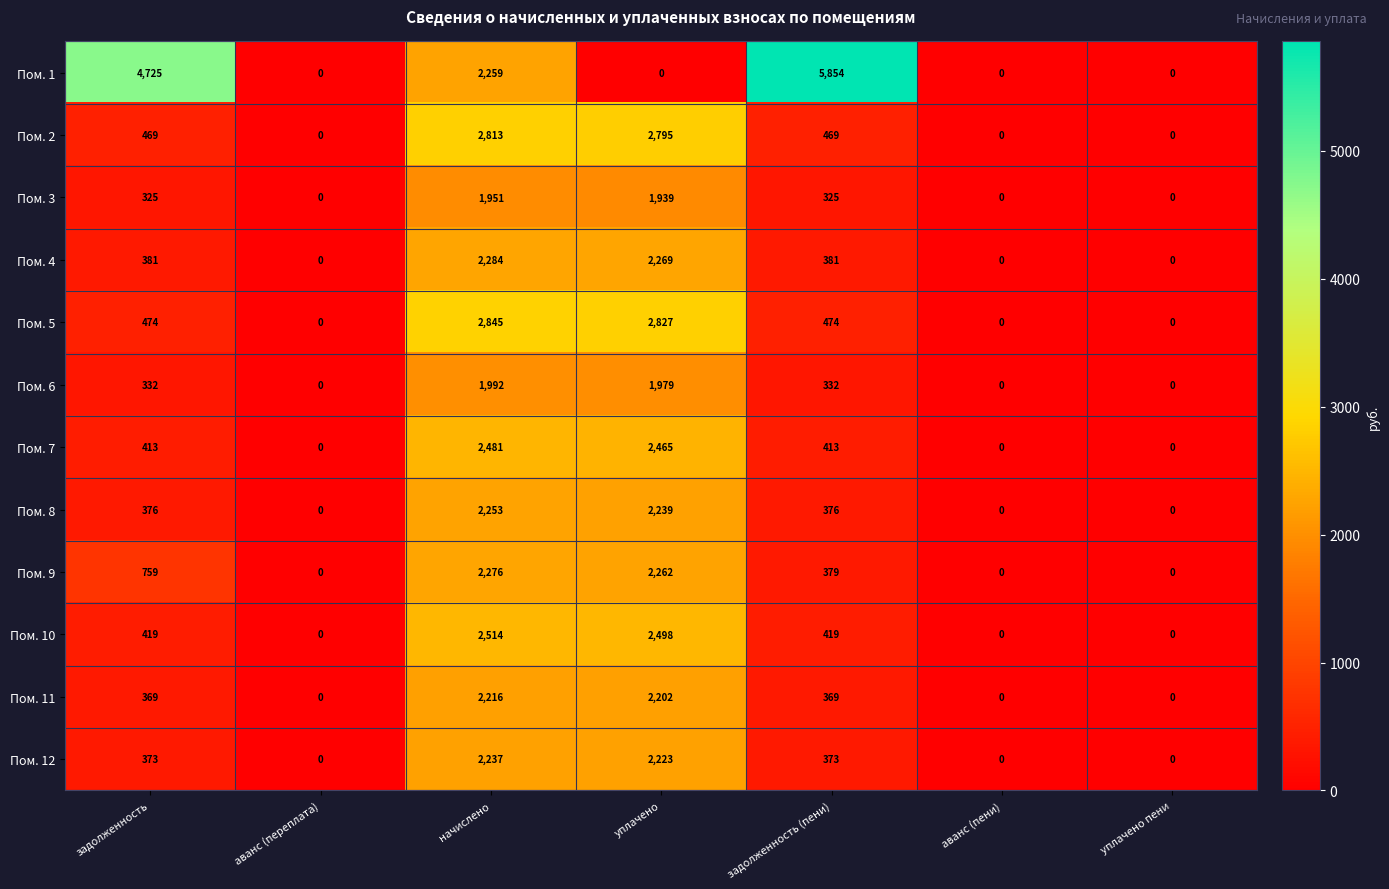

Read the Пом. 2 value at задолженность.

469